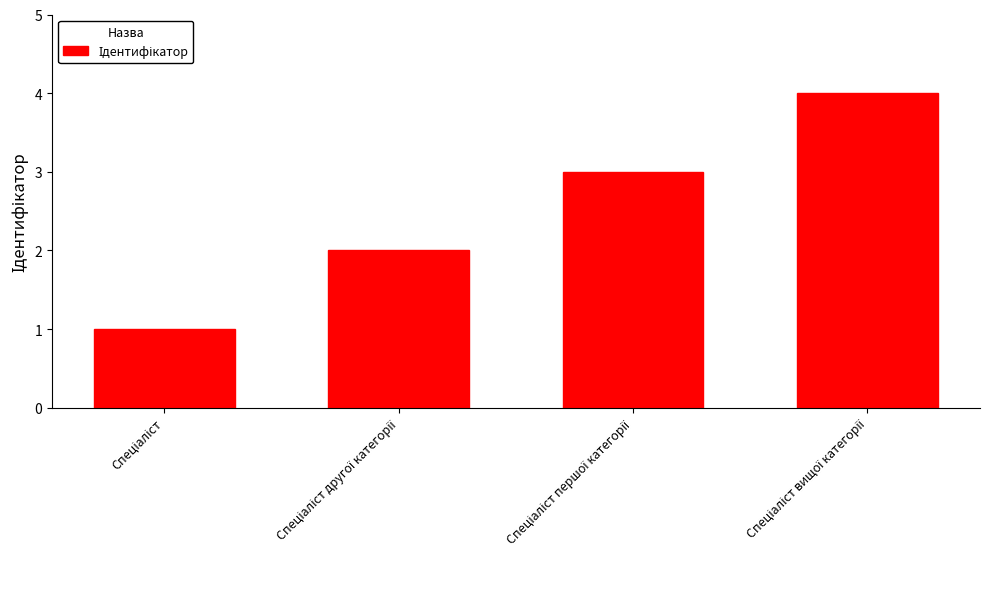

Count the values in the range 2 to 4.

3